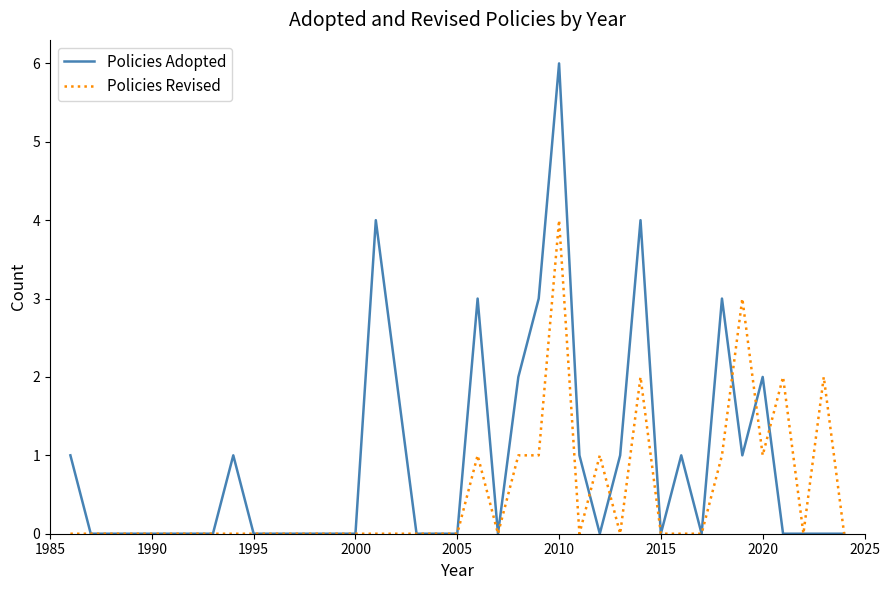

What are all the series names shown in the legend?

Policies Adopted, Policies Revised